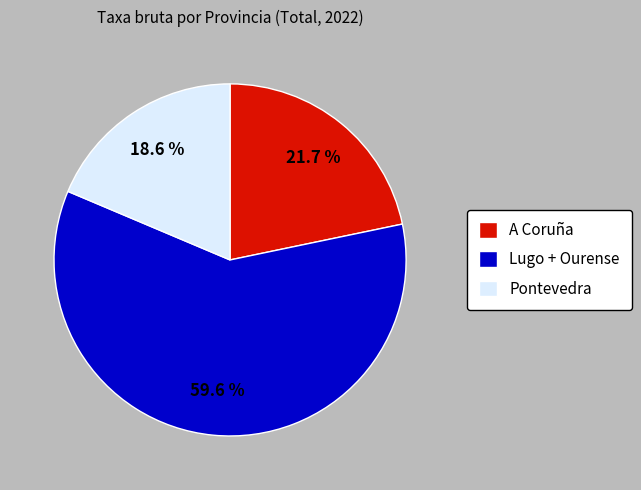

Which slice is the largest?

Lugo + Ourense